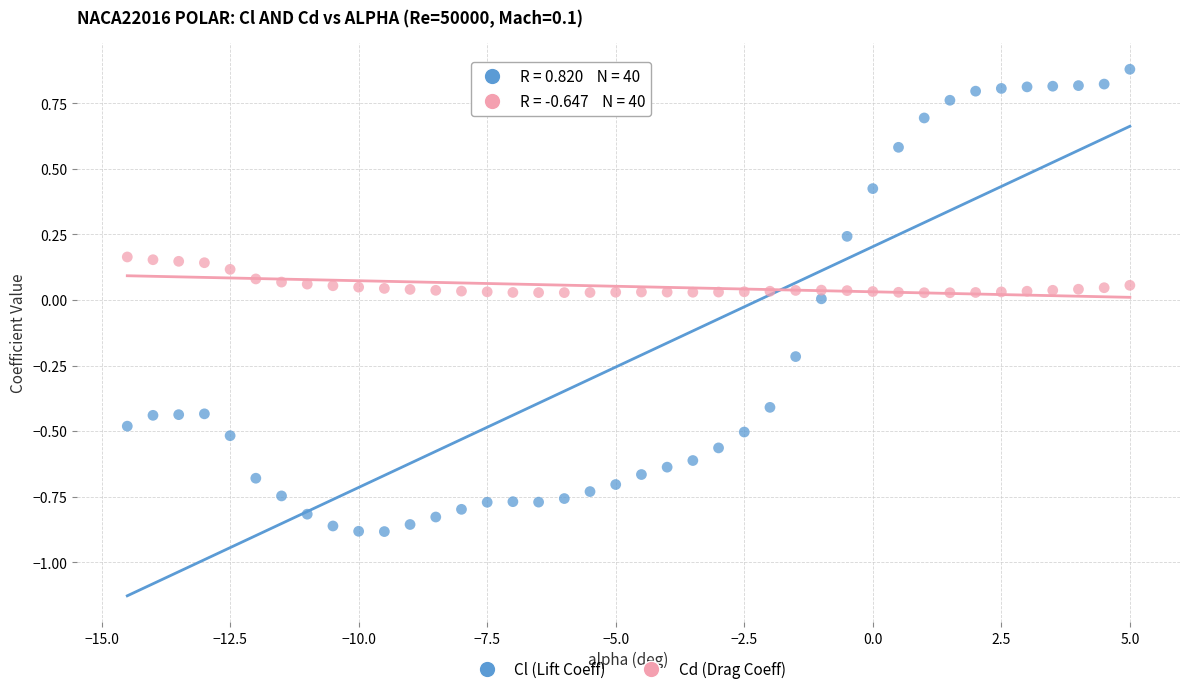

Across all data points, what is the range of X values (max minus min)?

19.5